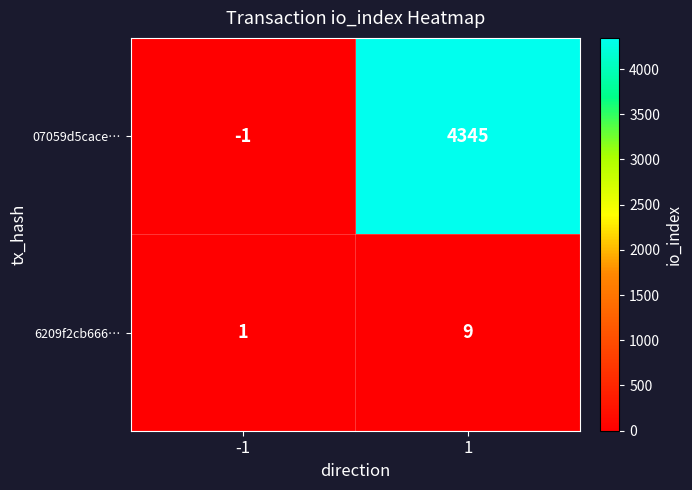

Is it true that 07059d5cace… equals 4345 at 1?

True